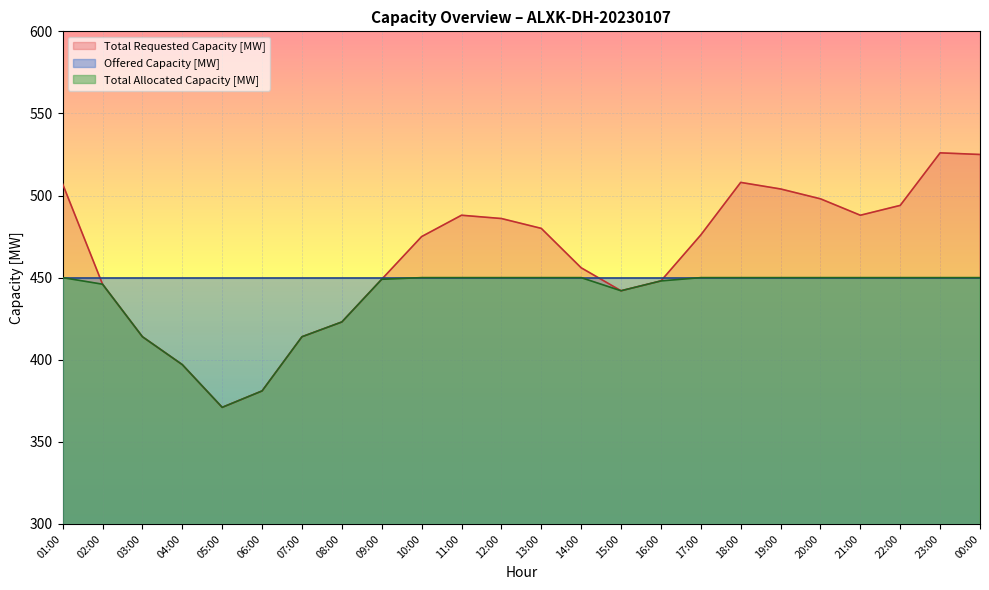

What position from the left is 01:00?

1